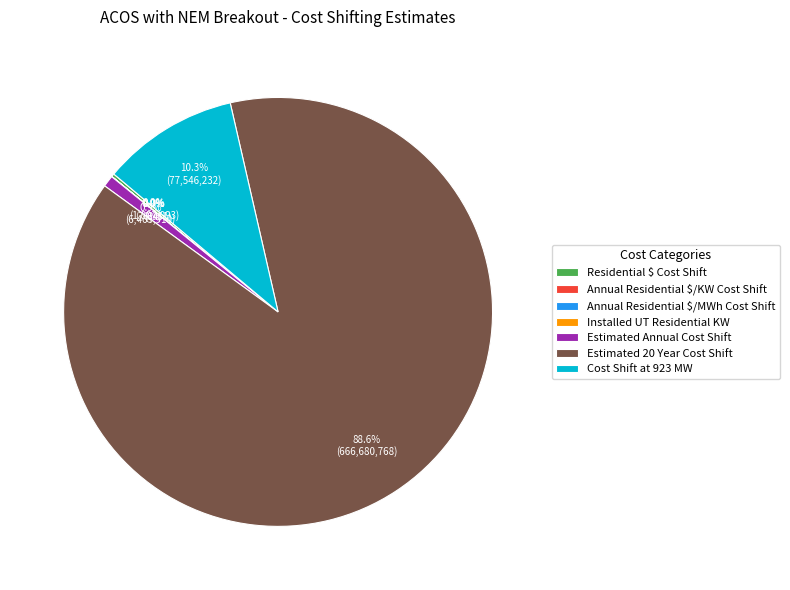

How much of the chart is everything except Estimated 20 Year Cost Shift?

11.4%